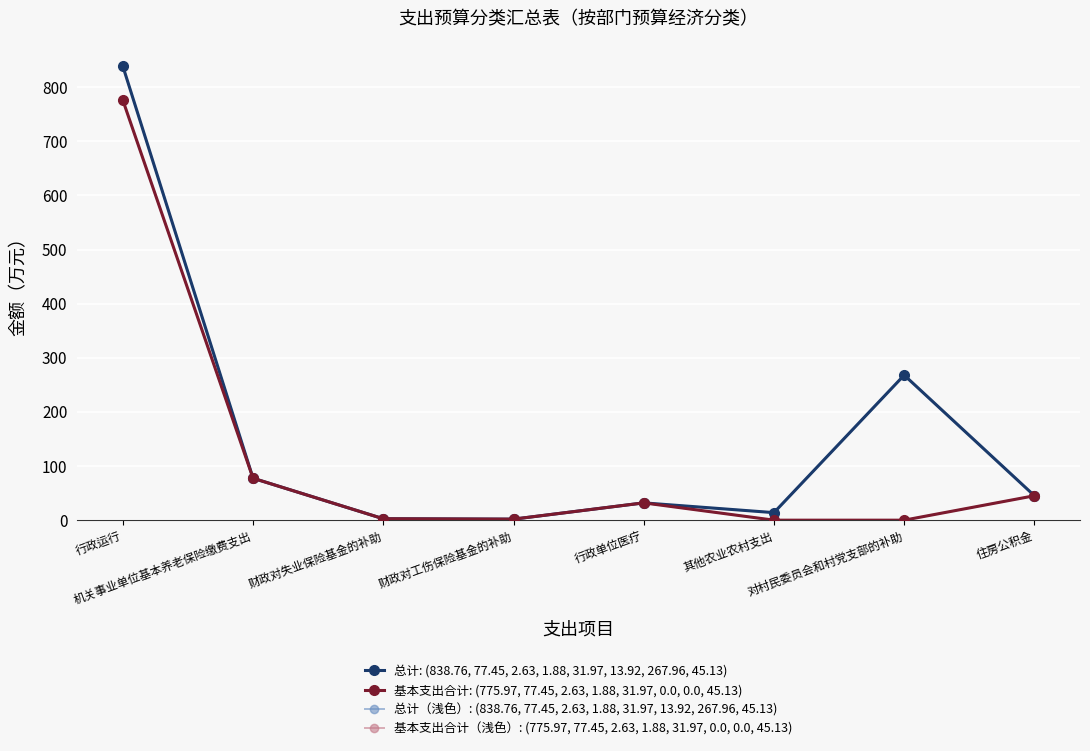

List the labels in order of 总计（浅色）: (838.76, 77.45, 2.63, 1.88, 31.97, 13.92, 267.96, 45.13) value, largest first.

行政运行, 对村民委员会和村党支部的补助, 机关事业单位基本养老保险缴费支出, 住房公积金, 行政单位医疗, 其他农业农村支出, 财政对失业保险基金的补助, 财政对工伤保险基金的补助